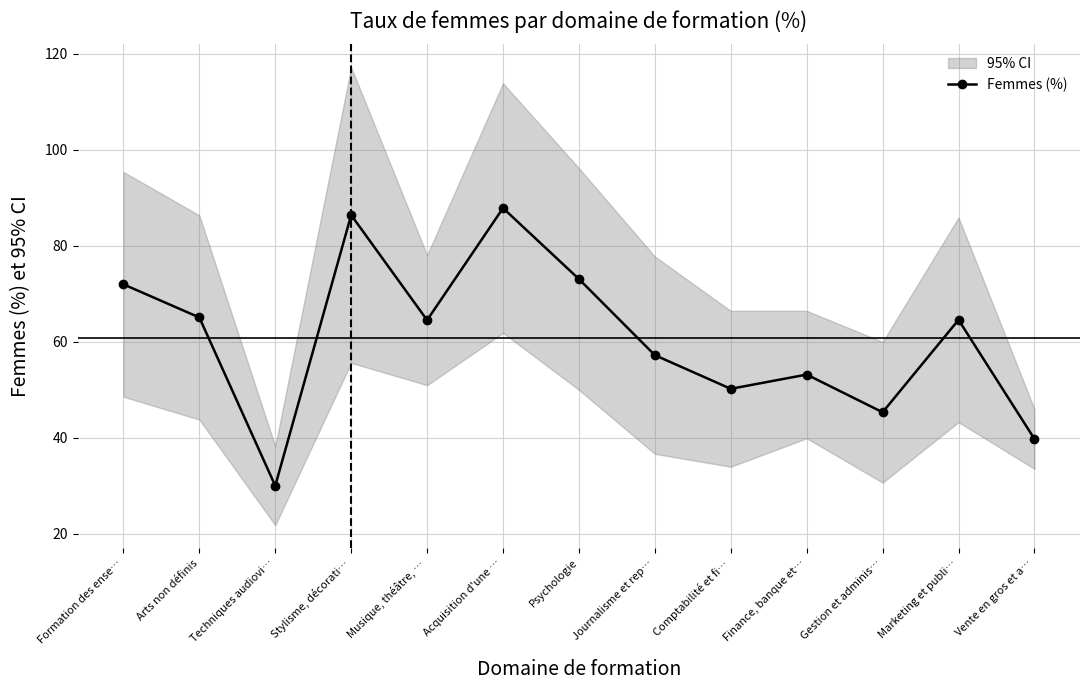

At which label is the value closest to 58?

Journalisme et rep…